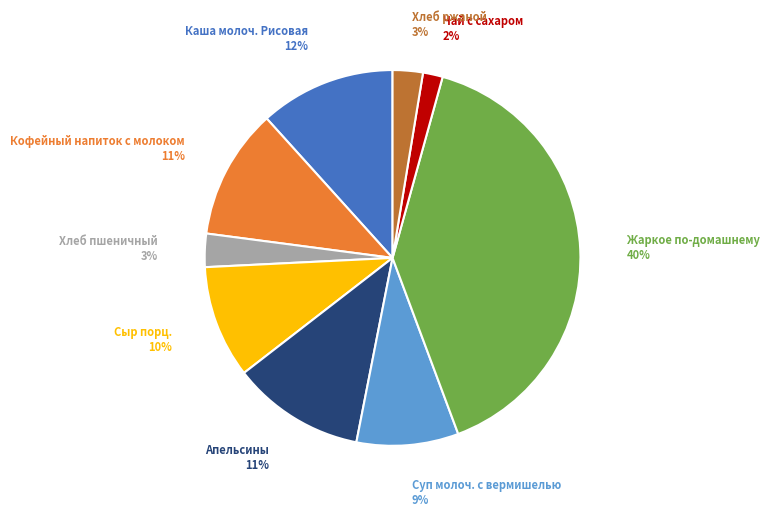

Which category has the biggest portion of the pie?

Жаркое по-домашнему